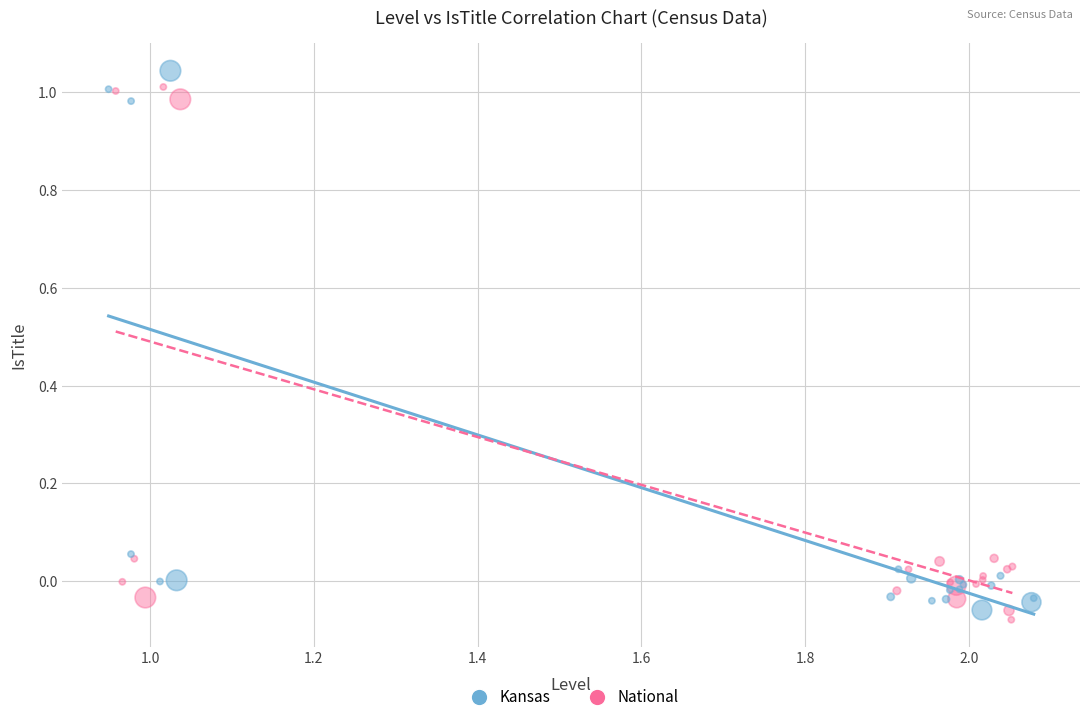

Which series contains the lowest Y value?

National